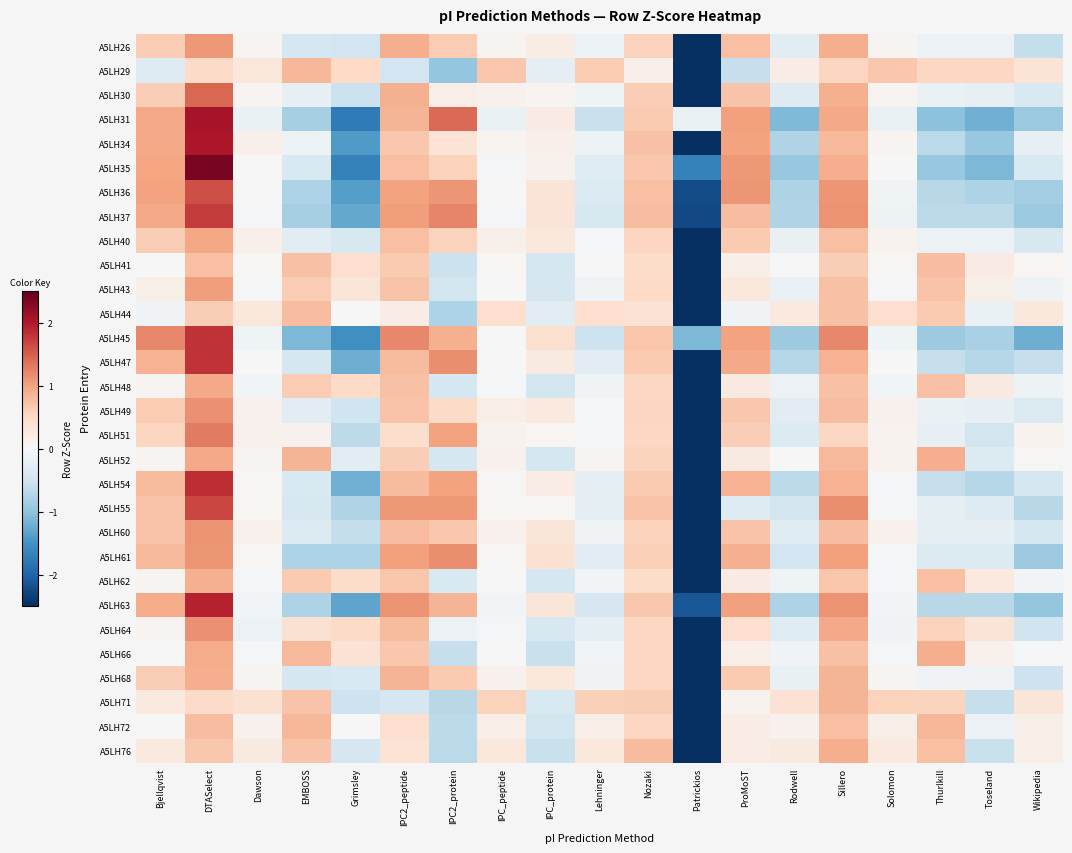

Reading left to right, extract all data points from this chart.

A5LH26: Bjellqvist=0.6	DTASelect=1.1	Dawson=0.1	EMBOSS=-0.4	Grimsley=-0.5	IPC2_peptide=0.9	IPC2_protein=0.6	IPC_peptide=0.1	IPC_protein=0.2	Lehninger=-0.1	Nozaki=0.6	Patrickios=-3.7	ProMoST=0.7	Rodwell=-0.3	Sillero=0.9	Solomon=0.1	Thurlkill=-0.1	Toseland=-0.1	Wikipedia=-0.6
A5LH29: Bjellqvist=-0.3	DTASelect=0.5	Dawson=0.3	EMBOSS=0.8	Grimsley=0.5	IPC2_peptide=-0.5	IPC2_protein=-1.0	IPC_peptide=0.7	IPC_protein=-0.2	Lehninger=0.6	Nozaki=0.1	Patrickios=-3.7	ProMoST=-0.6	Rodwell=0.2	Sillero=0.5	Solomon=0.7	Thurlkill=0.5	Toseland=0.5	Wikipedia=0.3
A5LH30: Bjellqvist=0.6	DTASelect=1.4	Dawson=0.1	EMBOSS=-0.2	Grimsley=-0.5	IPC2_peptide=0.9	IPC2_protein=0.2	IPC_peptide=0.1	IPC_protein=0.1	Lehninger=-0.1	Nozaki=0.6	Patrickios=-3.7	ProMoST=0.7	Rodwell=-0.3	Sillero=0.9	Solomon=0.1	Thurlkill=-0.2	Toseland=-0.2	Wikipedia=-0.4
A5LH31: Bjellqvist=0.9	DTASelect=2.1	Dawson=-0.2	EMBOSS=-0.8	Grimsley=-1.8	IPC2_peptide=0.9	IPC2_protein=1.4	IPC_peptide=-0.2	IPC_protein=0.2	Lehninger=-0.5	Nozaki=0.7	Patrickios=-0.2	ProMoST=1.0	Rodwell=-1.1	Sillero=0.9	Solomon=-0.2	Thurlkill=-1.0	Toseland=-1.2	Wikipedia=-0.9
A5LH34: Bjellqvist=0.9	DTASelect=2.0	Dawson=0.1	EMBOSS=-0.1	Grimsley=-1.4	IPC2_peptide=0.7	IPC2_protein=0.3	IPC_peptide=0.1	IPC_protein=0.1	Lehninger=-0.1	Nozaki=0.7	Patrickios=-2.7	ProMoST=1.0	Rodwell=-0.7	Sillero=0.8	Solomon=0.1	Thurlkill=-0.7	Toseland=-0.9	Wikipedia=-0.2
A5LH35: Bjellqvist=1.0	DTASelect=2.4	Dawson=0.0	EMBOSS=-0.4	Grimsley=-1.7	IPC2_peptide=0.8	IPC2_protein=0.6	IPC_peptide=-0.1	IPC_protein=0.1	Lehninger=-0.3	Nozaki=0.7	Patrickios=-1.7	ProMoST=1.1	Rodwell=-0.9	Sillero=0.9	Solomon=0.0	Thurlkill=-0.9	Toseland=-1.1	Wikipedia=-0.4
A5LH36: Bjellqvist=1.0	DTASelect=1.6	Dawson=-0.0	EMBOSS=-0.8	Grimsley=-1.4	IPC2_peptide=1.0	IPC2_protein=1.1	IPC_peptide=-0.0	IPC_protein=0.3	Lehninger=-0.4	Nozaki=0.8	Patrickios=-2.2	ProMoST=1.1	Rodwell=-0.8	Sillero=1.1	Solomon=-0.1	Thurlkill=-0.7	Toseland=-0.8	Wikipedia=-0.9
A5LH37: Bjellqvist=0.9	DTASelect=1.8	Dawson=-0.0	EMBOSS=-0.8	Grimsley=-1.3	IPC2_peptide=1.0	IPC2_protein=1.2	IPC_peptide=-0.0	IPC_protein=0.3	Lehninger=-0.4	Nozaki=0.8	Patrickios=-2.3	ProMoST=0.8	Rodwell=-0.7	Sillero=1.1	Solomon=-0.1	Thurlkill=-0.7	Toseland=-0.7	Wikipedia=-0.9
A5LH40: Bjellqvist=0.6	DTASelect=1.0	Dawson=0.1	EMBOSS=-0.3	Grimsley=-0.4	IPC2_peptide=0.7	IPC2_protein=0.6	IPC_peptide=0.1	IPC_protein=0.3	Lehninger=-0.1	Nozaki=0.5	Patrickios=-3.9	ProMoST=0.7	Rodwell=-0.2	Sillero=0.7	Solomon=0.1	Thurlkill=-0.1	Toseland=-0.1	Wikipedia=-0.4
A5LH41: Bjellqvist=0.0	DTASelect=0.8	Dawson=0.0	EMBOSS=0.7	Grimsley=0.4	IPC2_peptide=0.7	IPC2_protein=-0.5	IPC_peptide=0.0	IPC_protein=-0.4	Lehninger=0.0	Nozaki=0.5	Patrickios=-3.9	ProMoST=0.1	Rodwell=0.0	Sillero=0.6	Solomon=0.0	Thurlkill=0.8	Toseland=0.2	Wikipedia=0.0
A5LH43: Bjellqvist=0.1	DTASelect=1.0	Dawson=-0.0	EMBOSS=0.6	Grimsley=0.3	IPC2_peptide=0.7	IPC2_protein=-0.5	IPC_peptide=0.0	IPC_protein=-0.4	Lehninger=-0.1	Nozaki=0.5	Patrickios=-3.9	ProMoST=0.3	Rodwell=-0.2	Sillero=0.7	Solomon=-0.0	Thurlkill=0.7	Toseland=0.1	Wikipedia=-0.1
A5LH44: Bjellqvist=-0.1	DTASelect=0.6	Dawson=0.3	EMBOSS=0.8	Grimsley=-0.0	IPC2_peptide=0.2	IPC2_protein=-0.8	IPC_peptide=0.4	IPC_protein=-0.3	Lehninger=0.4	Nozaki=0.4	Patrickios=-3.9	ProMoST=-0.1	Rodwell=0.2	Sillero=0.7	Solomon=0.4	Thurlkill=0.7	Toseland=-0.2	Wikipedia=0.3
A5LH45: Bjellqvist=1.2	DTASelect=1.8	Dawson=-0.1	EMBOSS=-1.1	Grimsley=-1.5	IPC2_peptide=1.2	IPC2_protein=0.9	IPC_peptide=-0.0	IPC_protein=0.4	Lehninger=-0.5	Nozaki=0.7	Patrickios=-1.1	ProMoST=1.0	Rodwell=-0.9	Sillero=1.2	Solomon=-0.1	Thurlkill=-0.9	Toseland=-0.8	Wikipedia=-1.2
A5LH47: Bjellqvist=0.9	DTASelect=1.8	Dawson=-0.0	EMBOSS=-0.4	Grimsley=-1.2	IPC2_peptide=0.8	IPC2_protein=1.2	IPC_peptide=-0.0	IPC_protein=0.2	Lehninger=-0.3	Nozaki=0.6	Patrickios=-2.7	ProMoST=0.9	Rodwell=-0.7	Sillero=0.9	Solomon=-0.0	Thurlkill=-0.6	Toseland=-0.7	Wikipedia=-0.6
A5LH48: Bjellqvist=0.1	DTASelect=1.0	Dawson=-0.1	EMBOSS=0.6	Grimsley=0.5	IPC2_peptide=0.7	IPC2_protein=-0.4	IPC_peptide=-0.0	IPC_protein=-0.5	Lehninger=-0.1	Nozaki=0.5	Patrickios=-3.9	ProMoST=0.2	Rodwell=-0.2	Sillero=0.7	Solomon=-0.1	Thurlkill=0.7	Toseland=0.2	Wikipedia=-0.1
A5LH49: Bjellqvist=0.6	DTASelect=1.1	Dawson=0.1	EMBOSS=-0.3	Grimsley=-0.5	IPC2_peptide=0.7	IPC2_protein=0.5	IPC_peptide=0.2	IPC_protein=0.3	Lehninger=-0.0	Nozaki=0.5	Patrickios=-3.8	ProMoST=0.7	Rodwell=-0.3	Sillero=0.8	Solomon=0.1	Thurlkill=-0.2	Toseland=-0.2	Wikipedia=-0.4
A5LH51: Bjellqvist=0.5	DTASelect=1.3	Dawson=0.1	EMBOSS=0.1	Grimsley=-0.7	IPC2_peptide=0.4	IPC2_protein=1.0	IPC_peptide=0.1	IPC_protein=0.0	Lehninger=-0.0	Nozaki=0.5	Patrickios=-3.8	ProMoST=0.6	Rodwell=-0.3	Sillero=0.5	Solomon=0.1	Thurlkill=-0.2	Toseland=-0.5	Wikipedia=0.1
A5LH52: Bjellqvist=0.1	DTASelect=0.9	Dawson=0.1	EMBOSS=0.8	Grimsley=-0.3	IPC2_peptide=0.6	IPC2_protein=-0.4	IPC_peptide=0.1	IPC_protein=-0.4	Lehninger=0.1	Nozaki=0.6	Patrickios=-3.8	ProMoST=0.2	Rodwell=0.0	Sillero=0.8	Solomon=0.1	Thurlkill=0.9	Toseland=-0.3	Wikipedia=0.0
A5LH54: Bjellqvist=0.8	DTASelect=1.8	Dawson=0.0	EMBOSS=-0.4	Grimsley=-1.2	IPC2_peptide=0.8	IPC2_protein=1.0	IPC_peptide=0.0	IPC_protein=0.2	Lehninger=-0.2	Nozaki=0.7	Patrickios=-2.9	ProMoST=0.9	Rodwell=-0.7	Sillero=0.9	Solomon=-0.0	Thurlkill=-0.6	Toseland=-0.7	Wikipedia=-0.4
A5LH55: Bjellqvist=0.7	DTASelect=1.7	Dawson=0.1	EMBOSS=-0.4	Grimsley=-0.8	IPC2_peptide=1.1	IPC2_protein=1.1	IPC_peptide=0.1	IPC_protein=0.1	Lehninger=-0.2	Nozaki=0.7	Patrickios=-3.1	ProMoST=-0.3	Rodwell=-0.5	Sillero=1.2	Solomon=-0.0	Thurlkill=-0.2	Toseland=-0.3	Wikipedia=-0.7
A5LH60: Bjellqvist=0.7	DTASelect=1.1	Dawson=0.1	EMBOSS=-0.3	Grimsley=-0.6	IPC2_peptide=0.8	IPC2_protein=0.7	IPC_peptide=0.1	IPC_protein=0.3	Lehninger=-0.1	Nozaki=0.6	Patrickios=-3.7	ProMoST=0.7	Rodwell=-0.3	Sillero=0.8	Solomon=0.1	Thurlkill=-0.2	Toseland=-0.2	Wikipedia=-0.4
A5LH61: Bjellqvist=0.8	DTASelect=1.1	Dawson=0.0	EMBOSS=-0.8	Grimsley=-0.8	IPC2_peptide=1.0	IPC2_protein=1.2	IPC_peptide=0.0	IPC_protein=0.4	Lehninger=-0.3	Nozaki=0.6	Patrickios=-3.1	ProMoST=0.9	Rodwell=-0.5	Sillero=1.0	Solomon=-0.0	Thurlkill=-0.3	Toseland=-0.3	Wikipedia=-0.9
A5LH62: Bjellqvist=0.1	DTASelect=0.9	Dawson=-0.0	EMBOSS=0.7	Grimsley=0.5	IPC2_peptide=0.7	IPC2_protein=-0.4	IPC_peptide=0.0	IPC_protein=-0.4	Lehninger=-0.1	Nozaki=0.5	Patrickios=-3.9	ProMoST=0.2	Rodwell=-0.1	Sillero=0.7	Solomon=-0.0	Thurlkill=0.7	Toseland=0.2	Wikipedia=-0.1
A5LH63: Bjellqvist=0.9	DTASelect=1.9	Dawson=-0.1	EMBOSS=-0.8	Grimsley=-1.3	IPC2_peptide=1.1	IPC2_protein=0.8	IPC_peptide=-0.1	IPC_protein=0.3	Lehninger=-0.4	Nozaki=0.7	Patrickios=-2.1	ProMoST=1.0	Rodwell=-0.8	Sillero=1.1	Solomon=-0.1	Thurlkill=-0.7	Toseland=-0.7	Wikipedia=-1.0
A5LH64: Bjellqvist=0.1	DTASelect=1.1	Dawson=-0.1	EMBOSS=0.4	Grimsley=0.5	IPC2_peptide=0.8	IPC2_protein=-0.1	IPC_peptide=-0.0	IPC_protein=-0.4	Lehninger=-0.2	Nozaki=0.5	Patrickios=-3.8	ProMoST=0.4	Rodwell=-0.3	Sillero=0.9	Solomon=-0.1	Thurlkill=0.6	Toseland=0.3	Wikipedia=-0.5
A5LH66: Bjellqvist=-0.0	DTASelect=0.9	Dawson=-0.0	EMBOSS=0.8	Grimsley=0.4	IPC2_peptide=0.7	IPC2_protein=-0.6	IPC_peptide=-0.0	IPC_protein=-0.6	Lehninger=-0.1	Nozaki=0.5	Patrickios=-3.8	ProMoST=0.2	Rodwell=-0.1	Sillero=0.7	Solomon=-0.0	Thurlkill=0.9	Toseland=0.1	Wikipedia=-0.0
A5LH68: Bjellqvist=0.6	DTASelect=0.9	Dawson=0.1	EMBOSS=-0.4	Grimsley=-0.4	IPC2_peptide=0.9	IPC2_protein=0.7	IPC_peptide=0.1	IPC_protein=0.3	Lehninger=-0.1	Nozaki=0.5	Patrickios=-3.8	ProMoST=0.7	Rodwell=-0.2	Sillero=0.9	Solomon=0.1	Thurlkill=-0.1	Toseland=-0.1	Wikipedia=-0.5
A5LH71: Bjellqvist=0.3	DTASelect=0.5	Dawson=0.4	EMBOSS=0.7	Grimsley=-0.5	IPC2_peptide=-0.4	IPC2_protein=-0.7	IPC_peptide=0.6	IPC_protein=-0.4	Lehninger=0.6	Nozaki=0.6	Patrickios=-3.7	ProMoST=0.1	Rodwell=0.4	Sillero=0.8	Solomon=0.6	Thurlkill=0.5	Toseland=-0.6	Wikipedia=0.3
A5LH72: Bjellqvist=0.0	DTASelect=0.8	Dawson=0.1	EMBOSS=0.8	Grimsley=0.0	IPC2_peptide=0.4	IPC2_protein=-0.7	IPC_peptide=0.2	IPC_protein=-0.5	Lehninger=0.1	Nozaki=0.5	Patrickios=-3.9	ProMoST=0.2	Rodwell=0.1	Sillero=0.8	Solomon=0.1	Thurlkill=0.8	Toseland=-0.1	Wikipedia=0.1
A5LH76: Bjellqvist=0.2	DTASelect=0.7	Dawson=0.2	EMBOSS=0.7	Grimsley=-0.4	IPC2_peptide=0.4	IPC2_protein=-0.7	IPC_peptide=0.3	IPC_protein=-0.6	Lehninger=0.3	Nozaki=0.8	Patrickios=-3.8	ProMoST=0.2	Rodwell=0.2	Sillero=0.9	Solomon=0.2	Thurlkill=0.7	Toseland=-0.6	Wikipedia=0.2